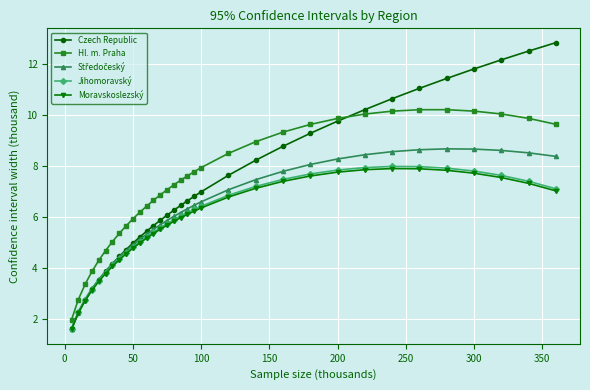

What is the maximum value shown in the chart?

12.8